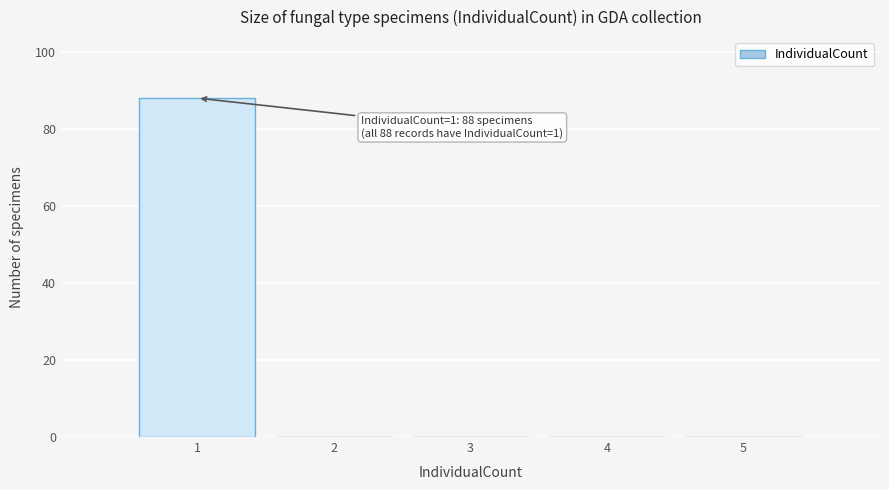

Which range on the x-axis has the tallest bar?

0.5 to 1.5